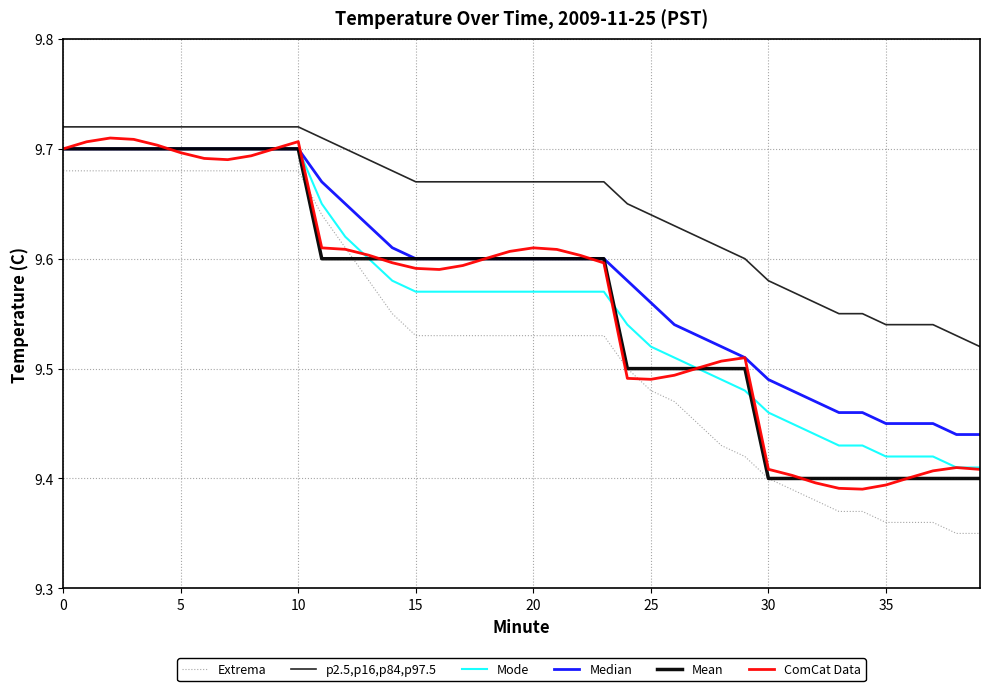

Rank the series by their maximum value, from lowest to highest.

Extrema, Mode, Median, Mean, ComCat Data, p2.5,p16,p84,p97.5